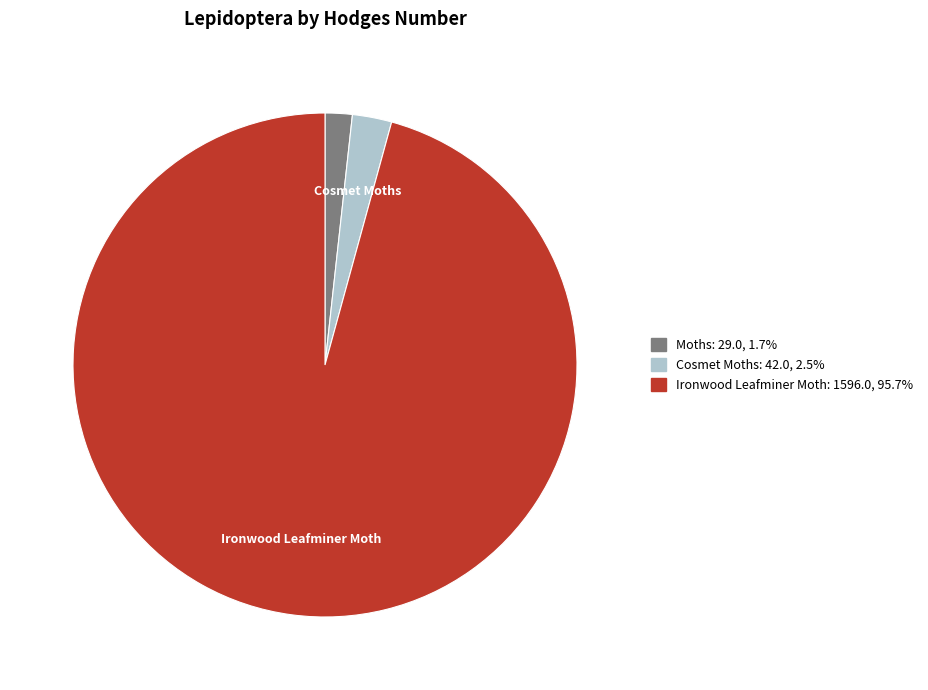

Is there a majority slice in this chart?

Yes